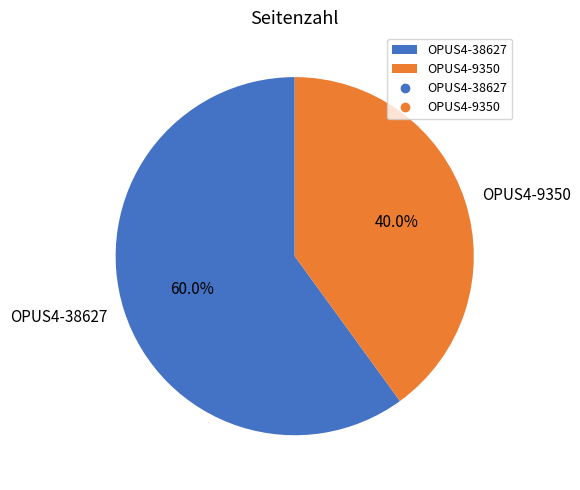

To the nearest percent, what percentage of the pie is OPUS4-38627?

60%